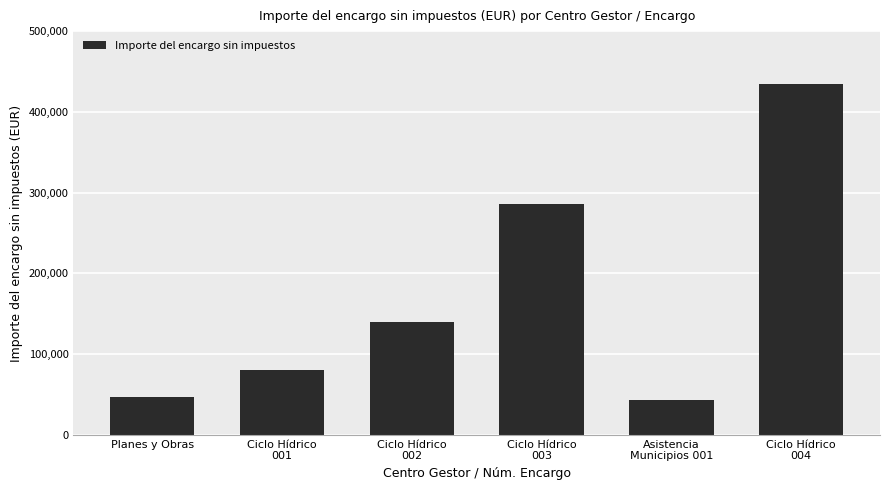

What value does the data have at Asistencia
Municipios 001?

43200.0